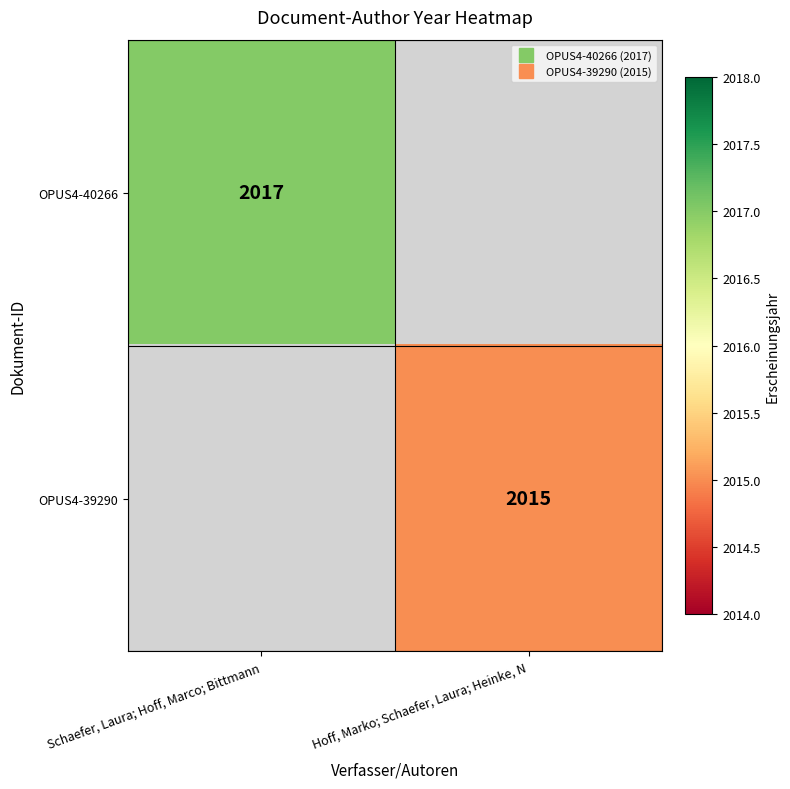

At Hoff, Marko; Schaefer, Laura; Heinke, N, list the series in order from largest to smallest.

OPUS4-40266, OPUS4-39290